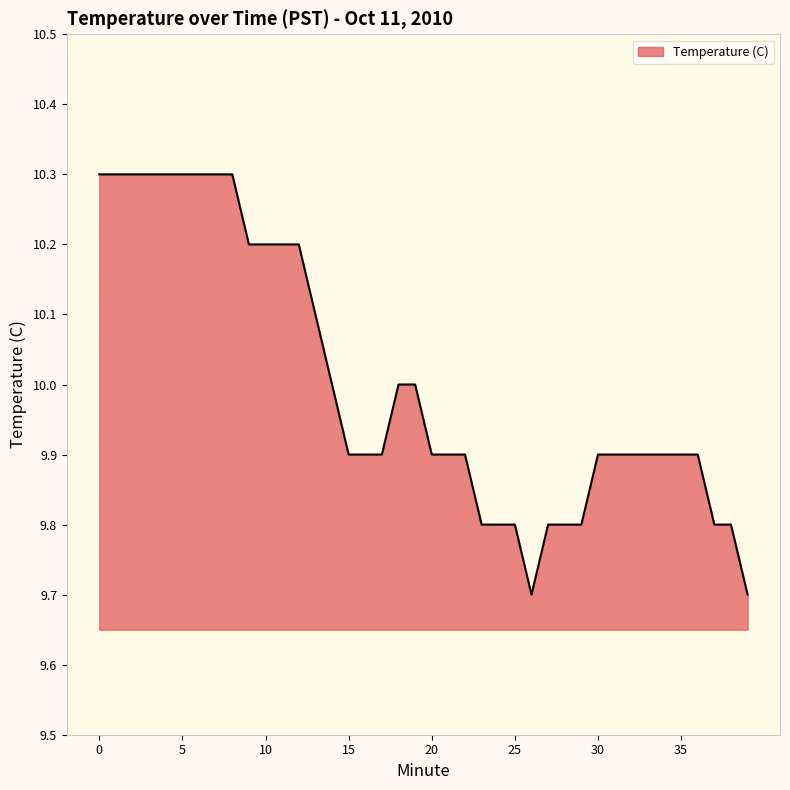

What is the maximum value shown in the chart?

10.3